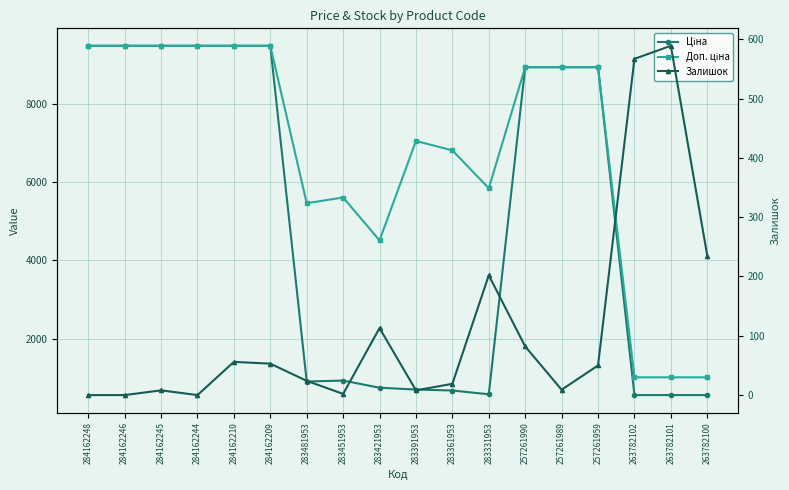

How many interior local peaks does the Залишок series have?

5